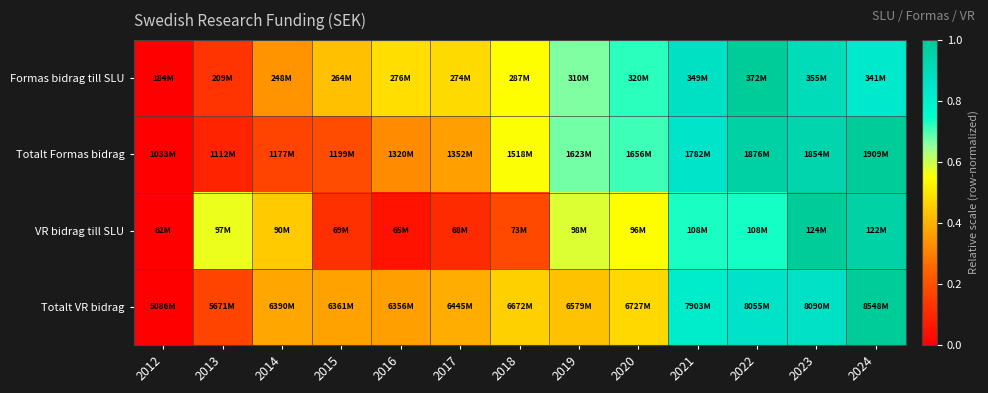

At how many categories does at least one series exceed 0?

12